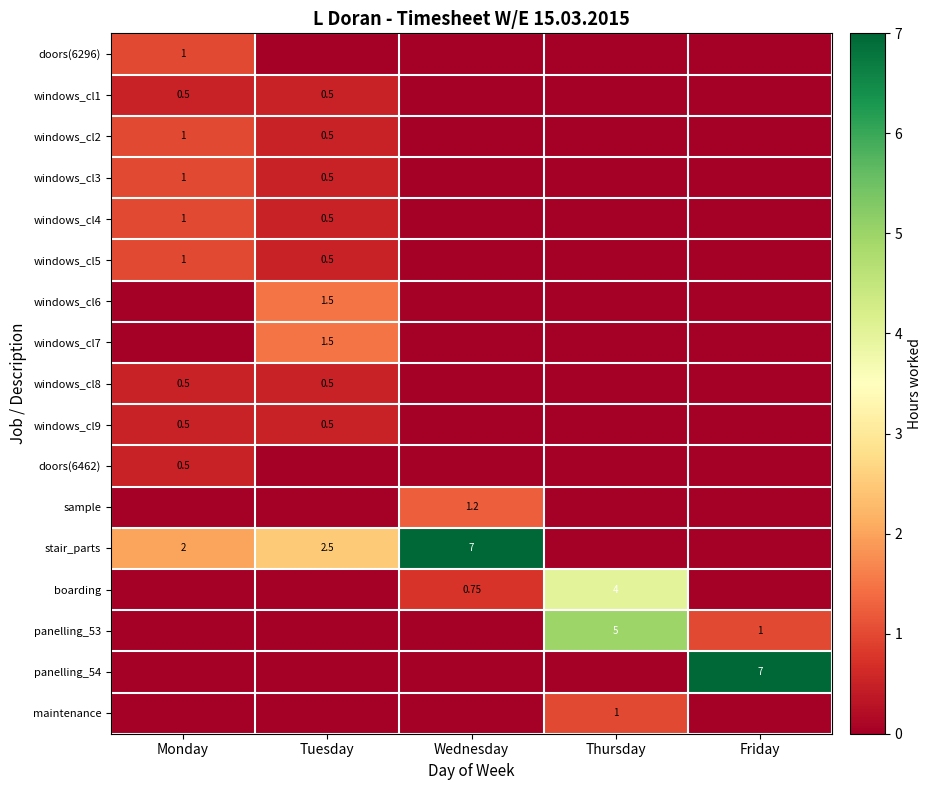

Is the value of windows_cl9 at Wednesday greater than the value of windows_cl7 at Friday?

No